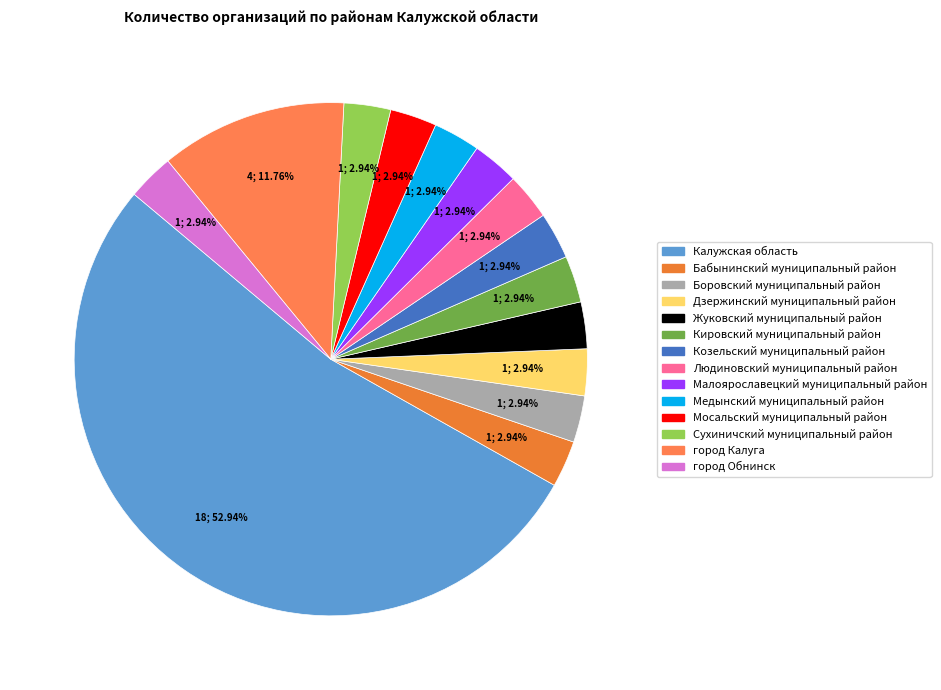

Which category has the smallest portion of the pie?

Бабынинский муниципальный район